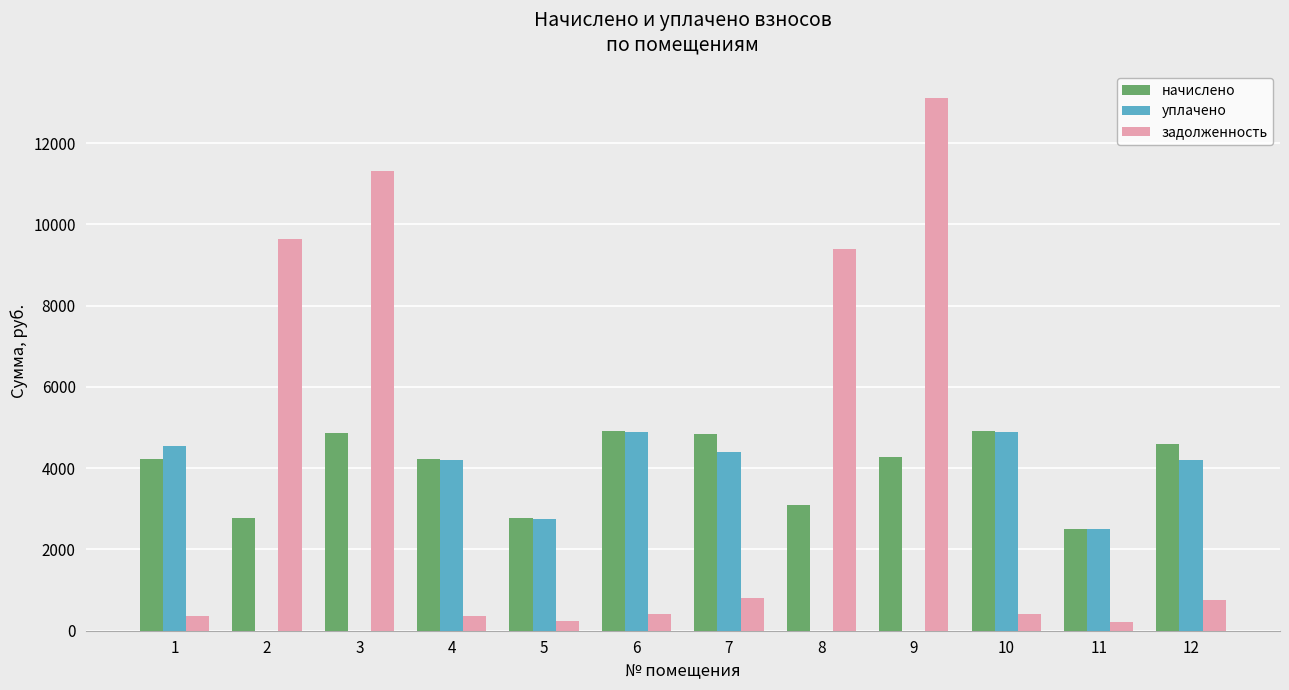

How many categories are shown in the chart?

12